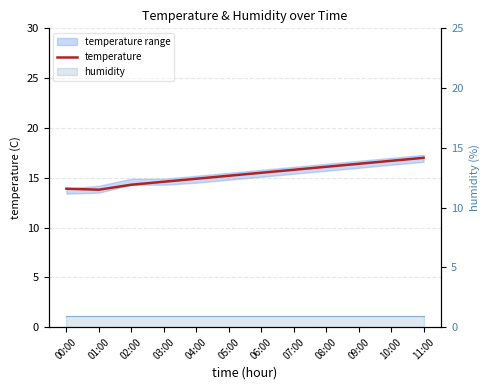

What is the label of the 9th point from the right?

03:00